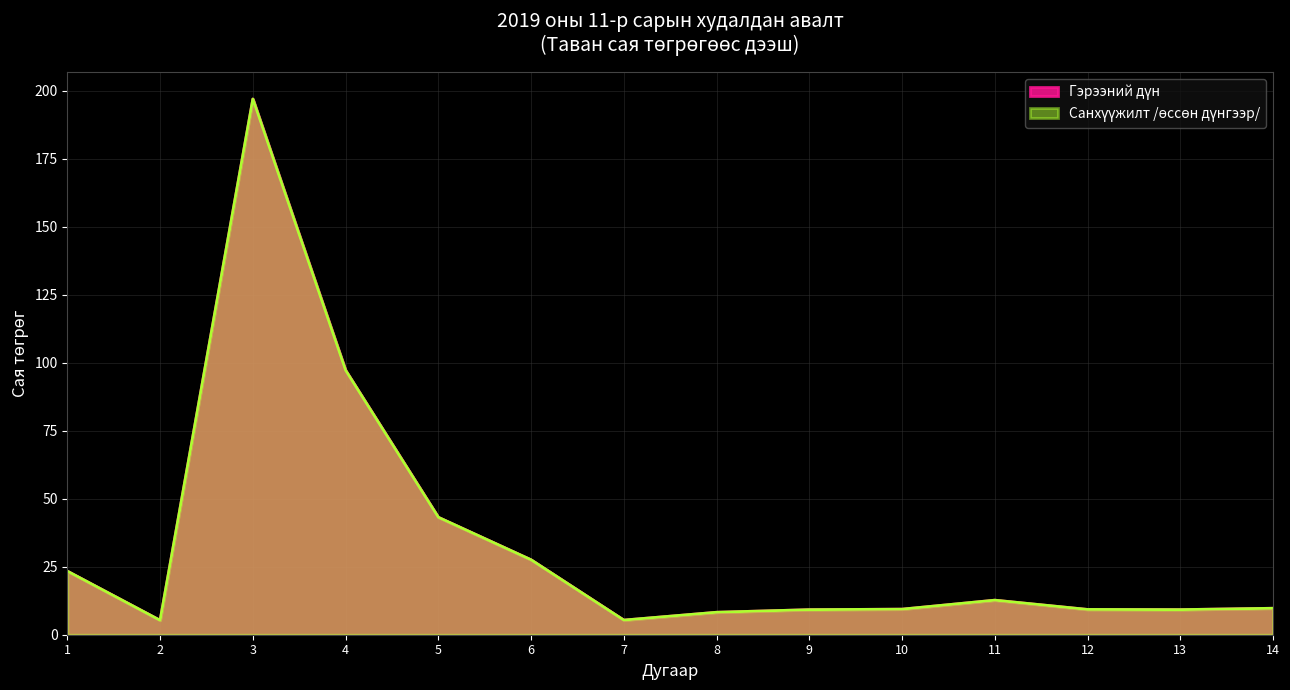

Where is the first local minimum for Санхүүжилт?

2